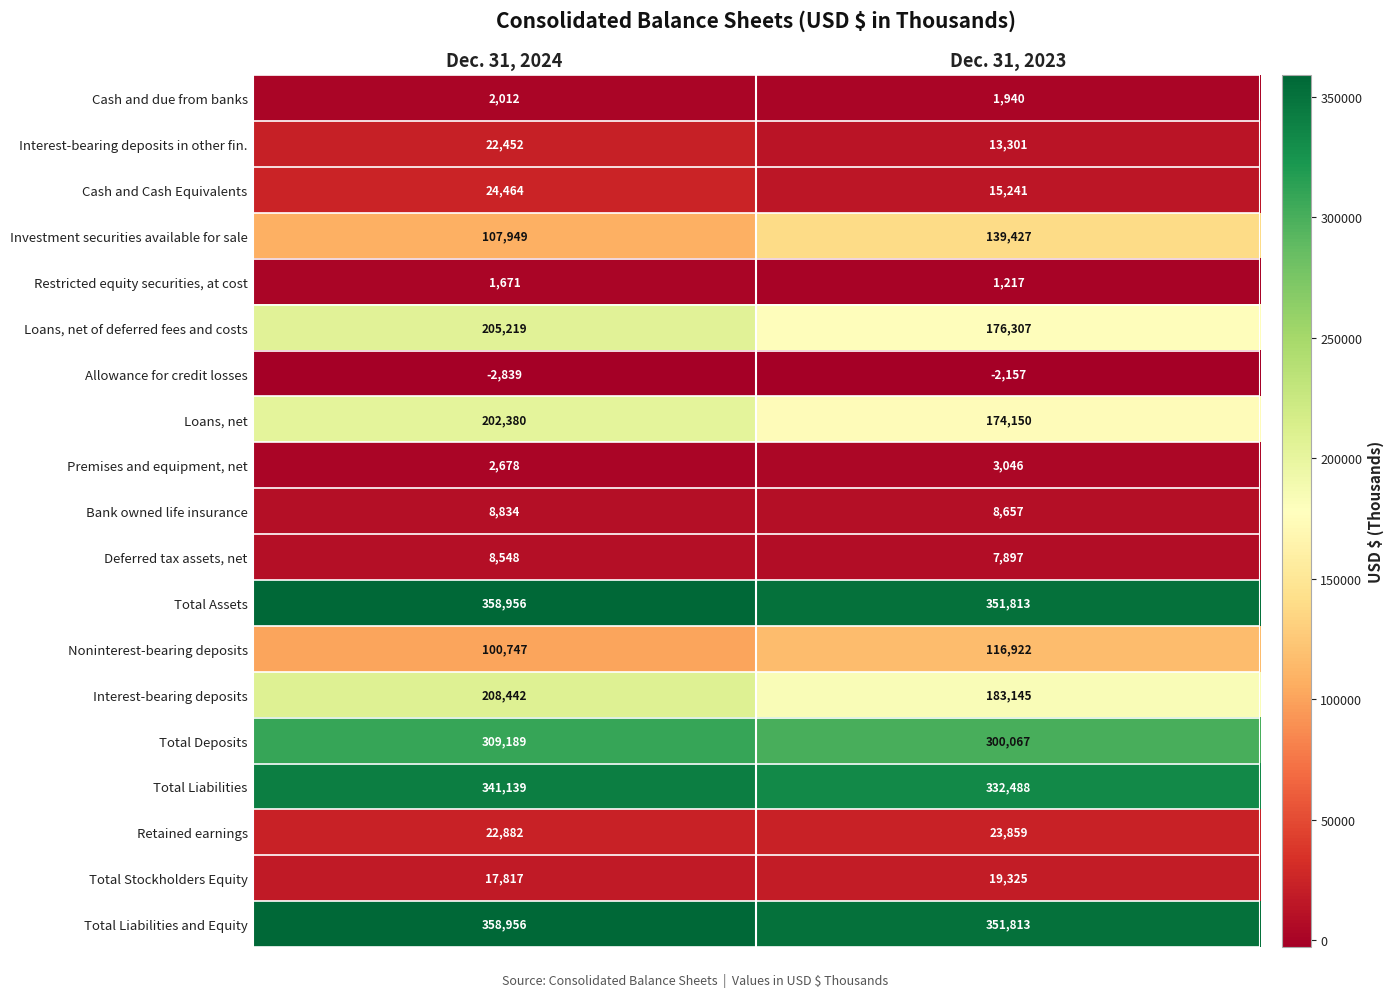

Where is Noninterest-bearing deposits nearest to the value 108834?

Dec. 31, 2024